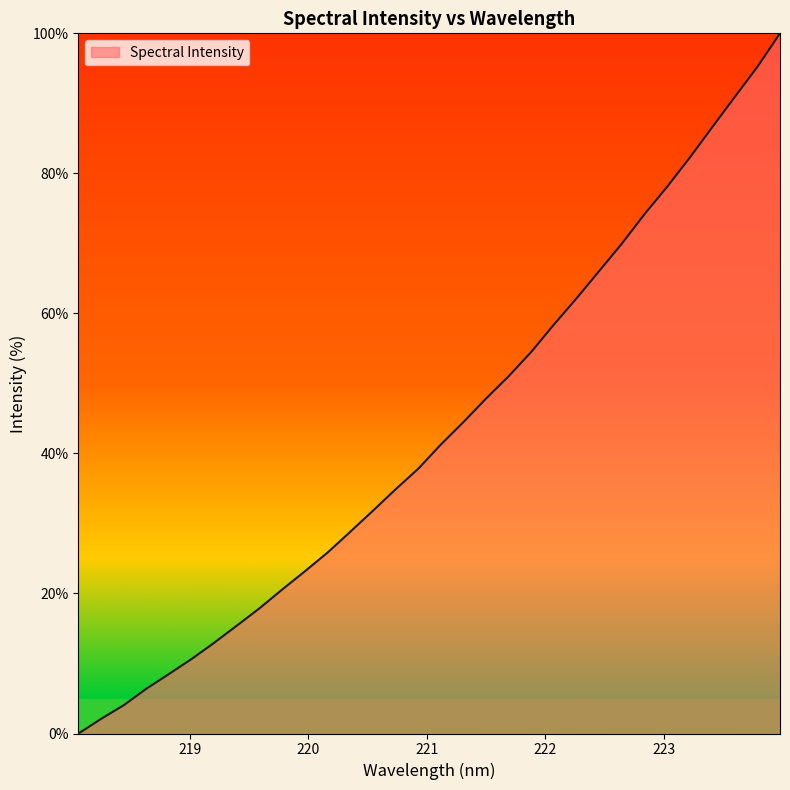

What is the maximum value shown in the chart?

100.0